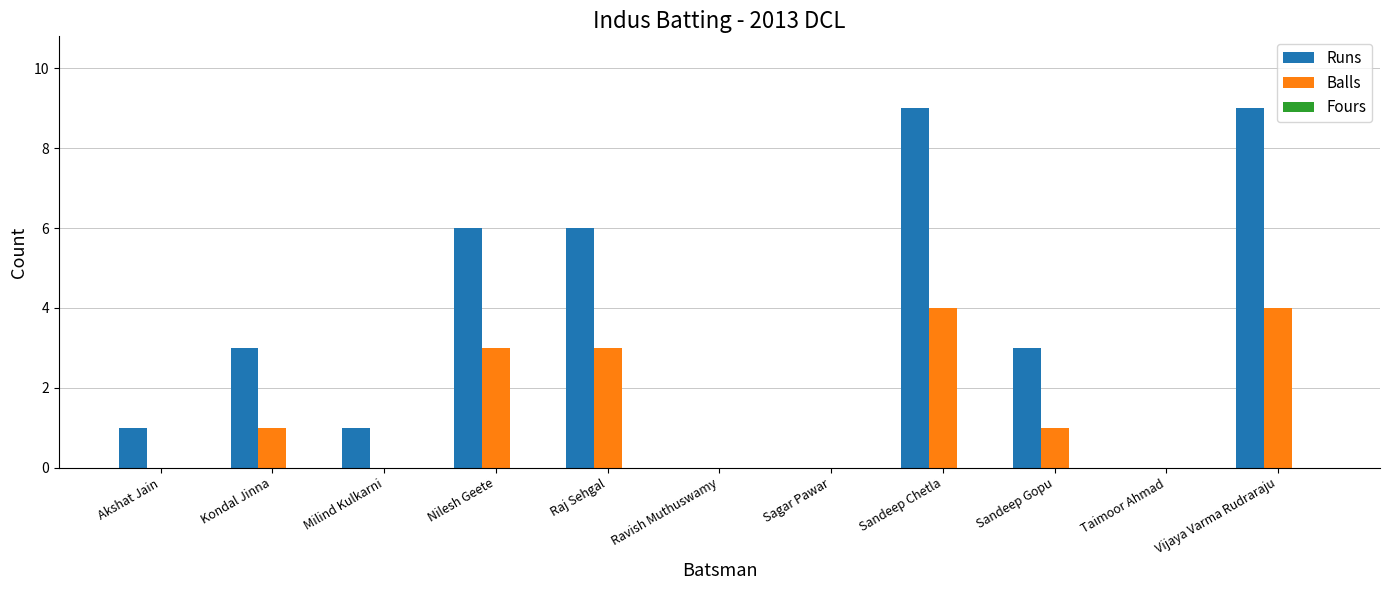

Is the value of Balls at Milind Kulkarni greater than the value of Runs at Sandeep Gopu?

No